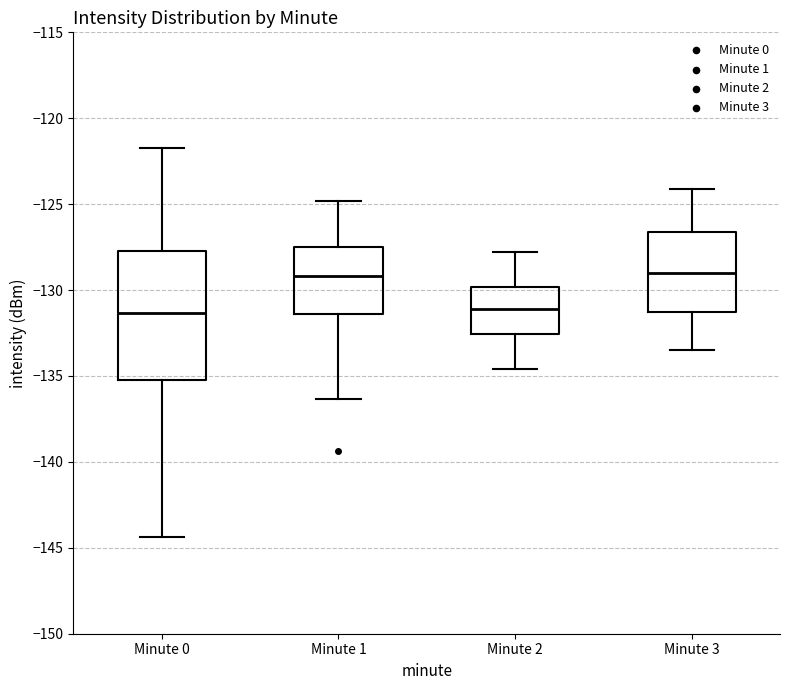

Reading left to right, transcribe this box plot: for each box, give where its median line is, the range the box spans, and where its two whiskers end, as read against the y-axis. The values are not printed on the chart, so give them approximately, as read against the axis.

Minute 0: median -131.5, box -135.0 to -127.5, whiskers -144.5 to -121.5
Minute 1: median -129.0, box -131.5 to -127.5, whiskers -136.5 to -125.0
Minute 2: median -131.0, box -132.5 to -130.0, whiskers -134.5 to -128.0
Minute 3: median -129.0, box -131.0 to -126.5, whiskers -133.5 to -124.0